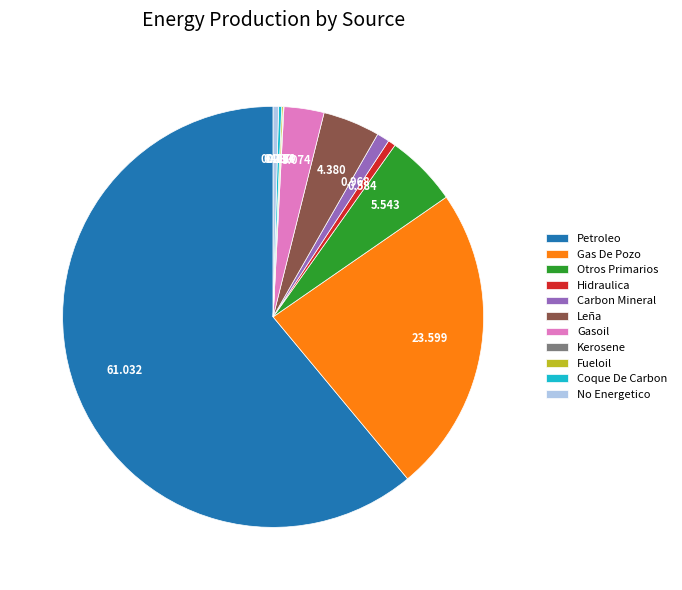

Between Gasoil and Gas De Pozo, which is larger?

Gas De Pozo